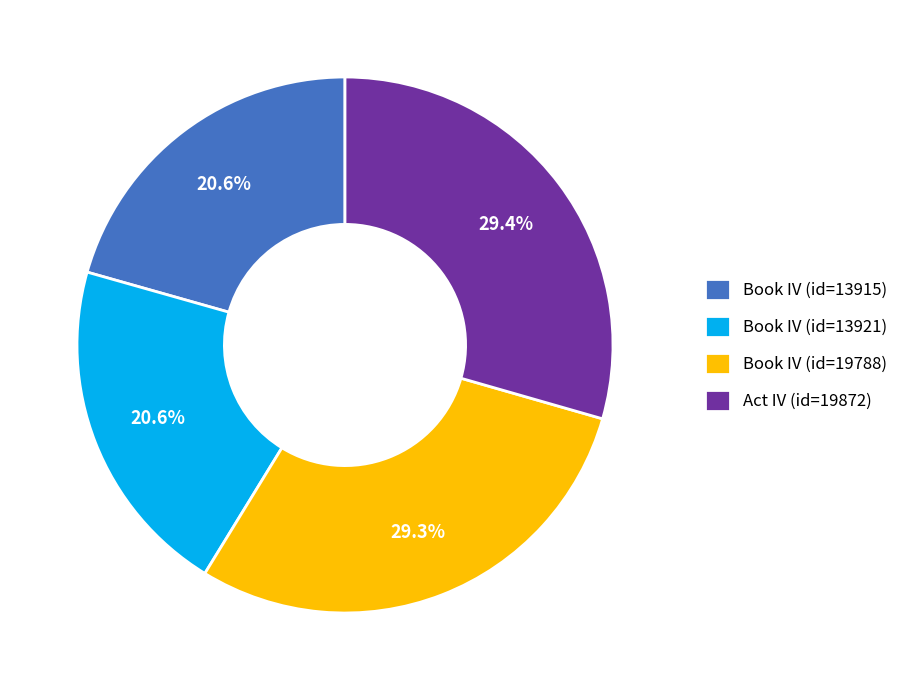

To the nearest percent, what portion does Book IV (id=13915) represent?

21%